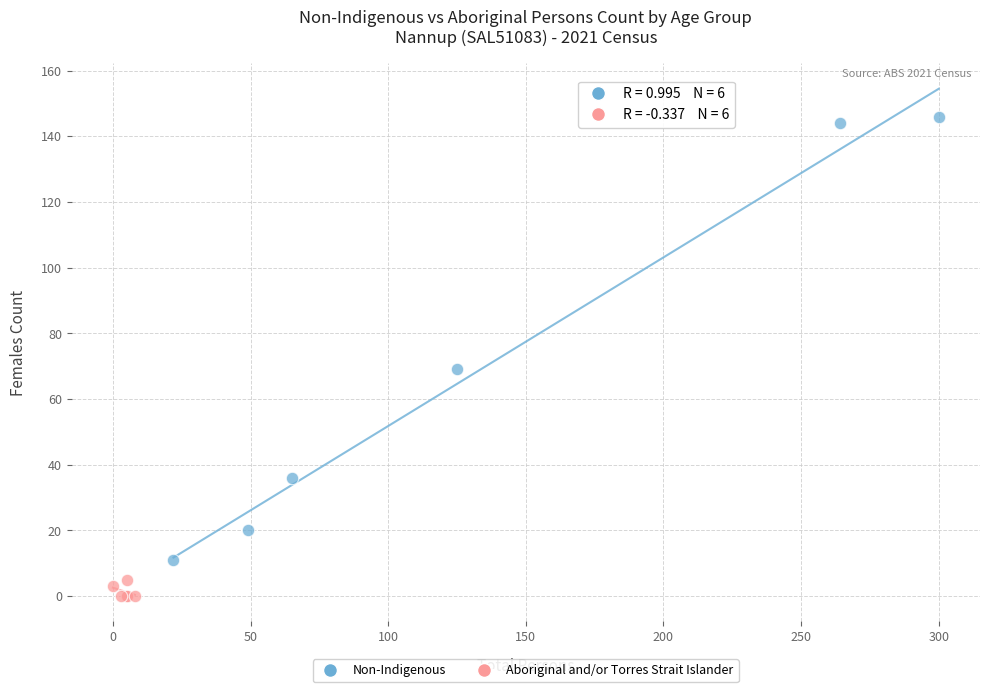

Which series reaches the maximum Y coordinate?

Non-Indigenous